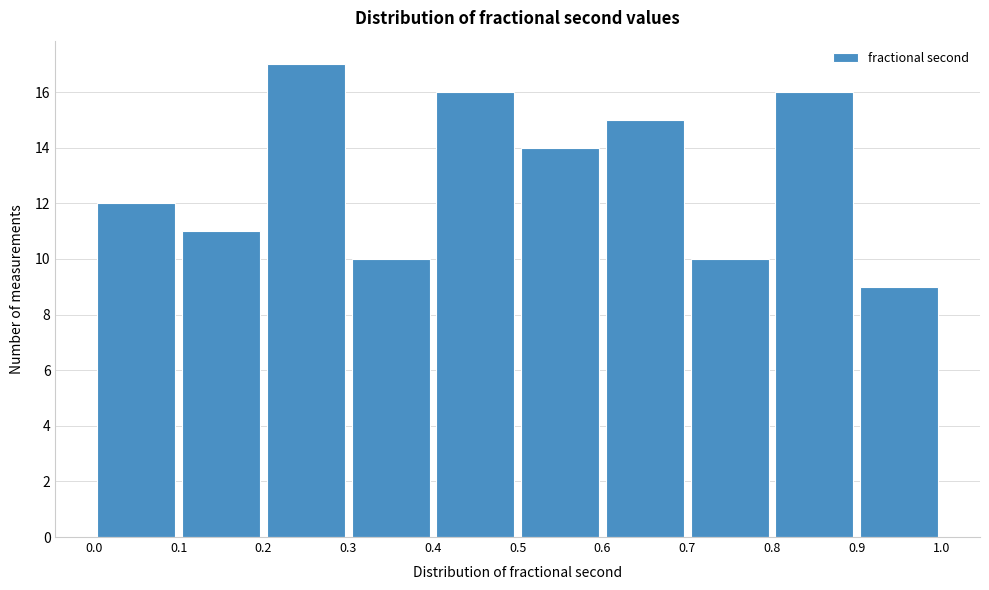

Which range on the x-axis has the tallest bar?

0.2 to 0.3